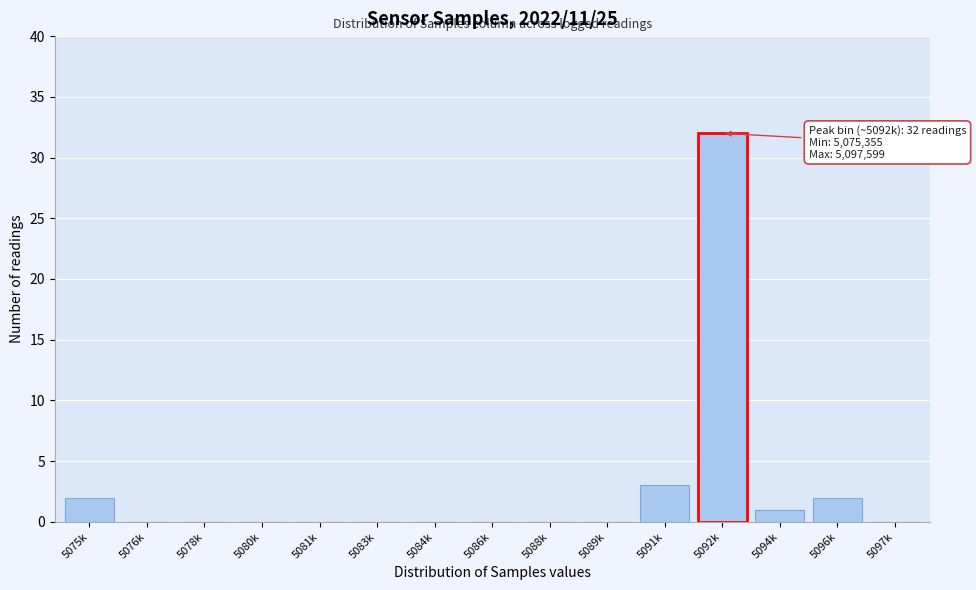

Reading left to right, transcribe all the data shown in this chart.

5075k=2	5076k=0	5078k=0	5080k=0	5081k=0	5083k=0	5084k=0	5086k=0	5088k=0	5089k=0	5091k=3	5092k=32	5094k=1	5096k=2	5097k=0